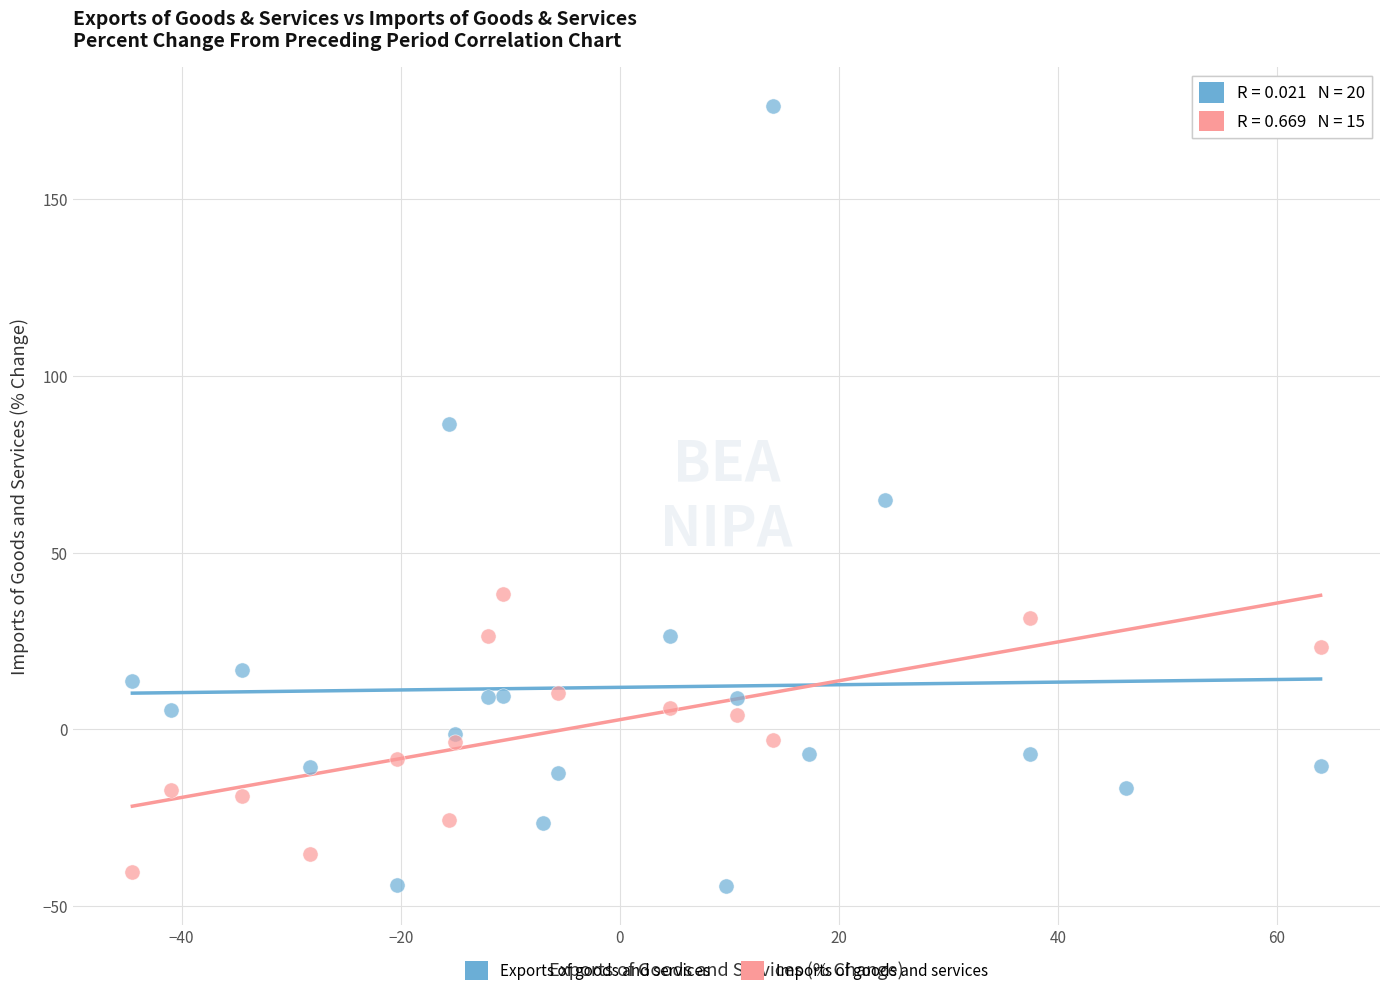

Which series contains the highest Y value?

Exports of goods and services